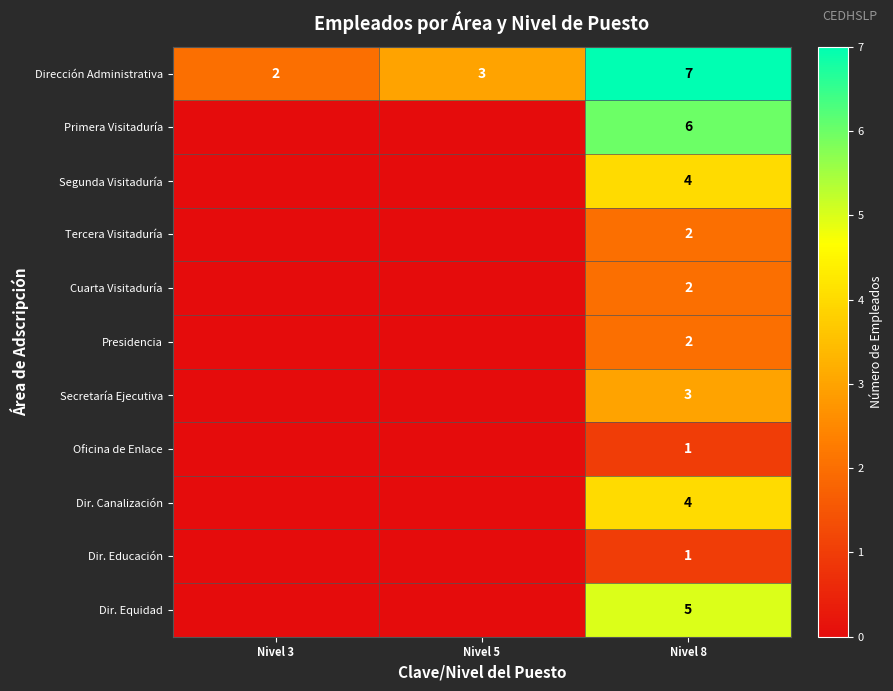

True or false: Dirección Administrativa has a value of 3 at Nivel 3.

False